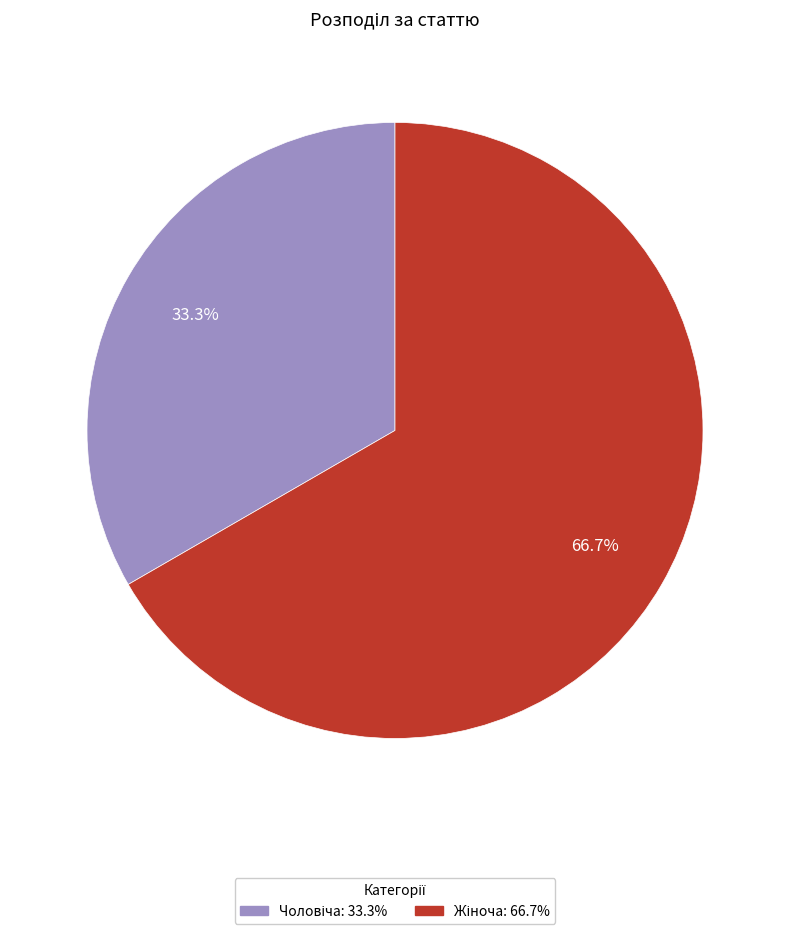

Does any single category account for the majority?

Yes